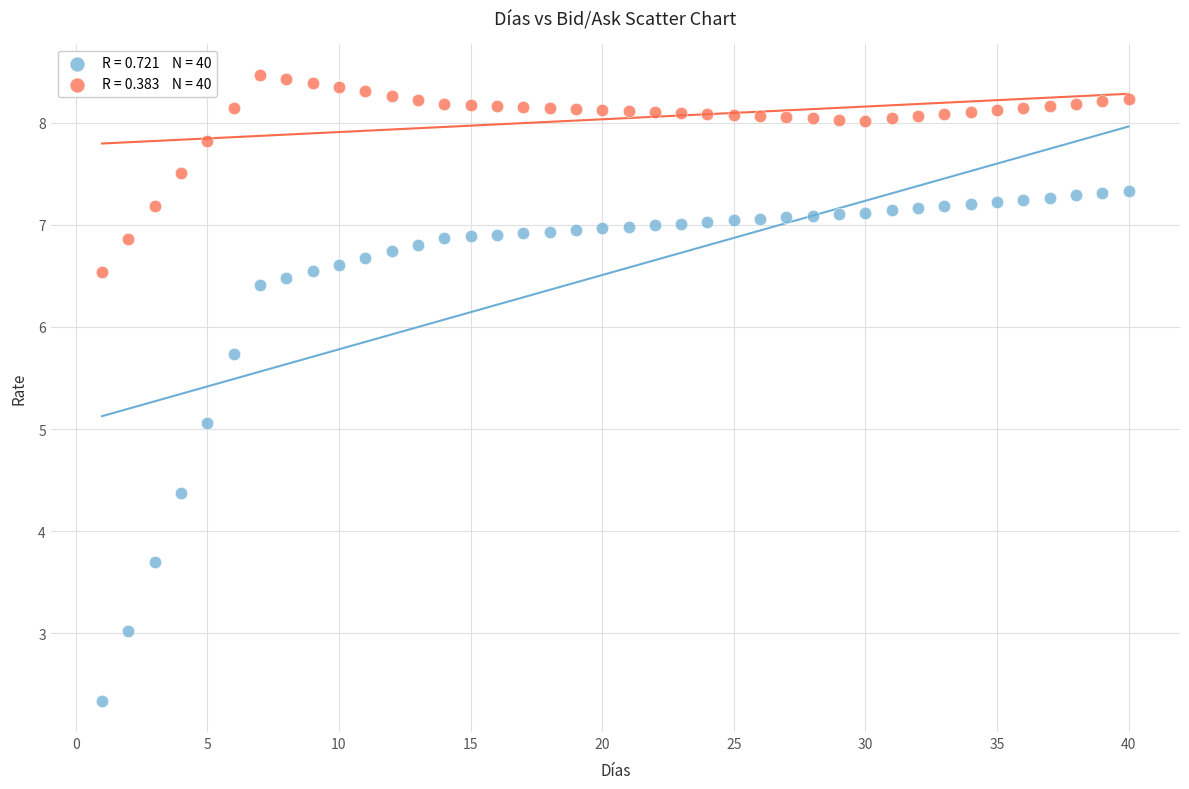

Across all data points, what is the range of X values (max minus min)?

39.0